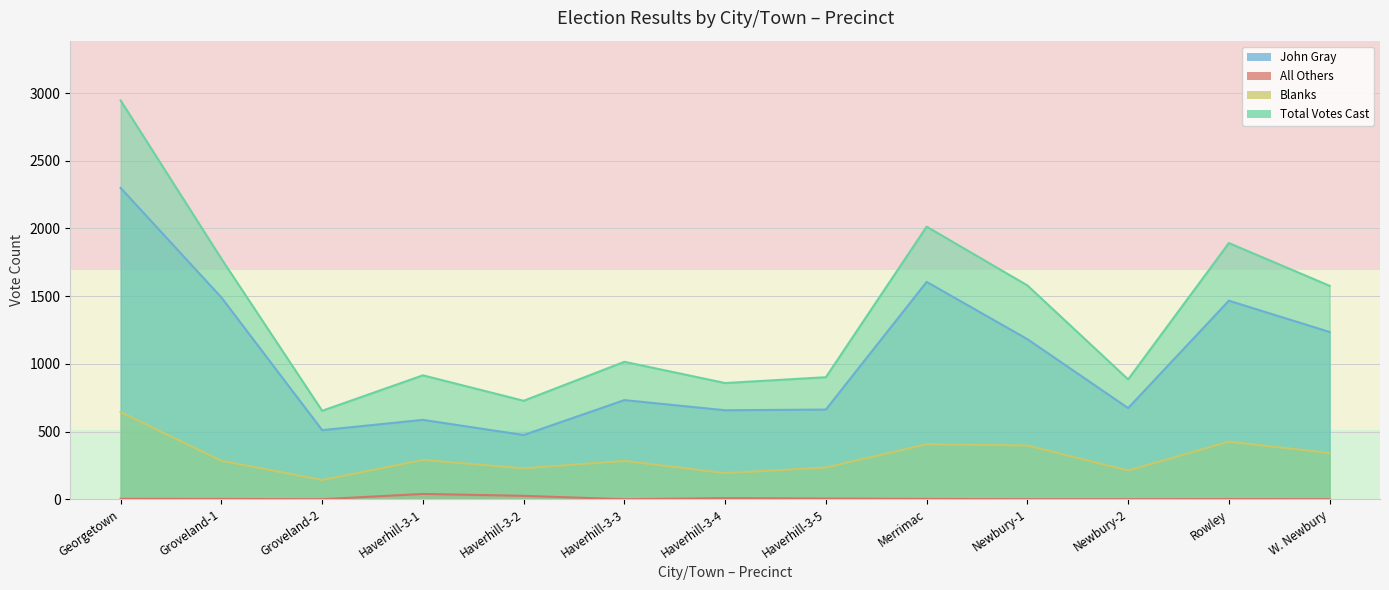

In John Gray, how many points are lower than both neighbors (excluding endpoints)?

4